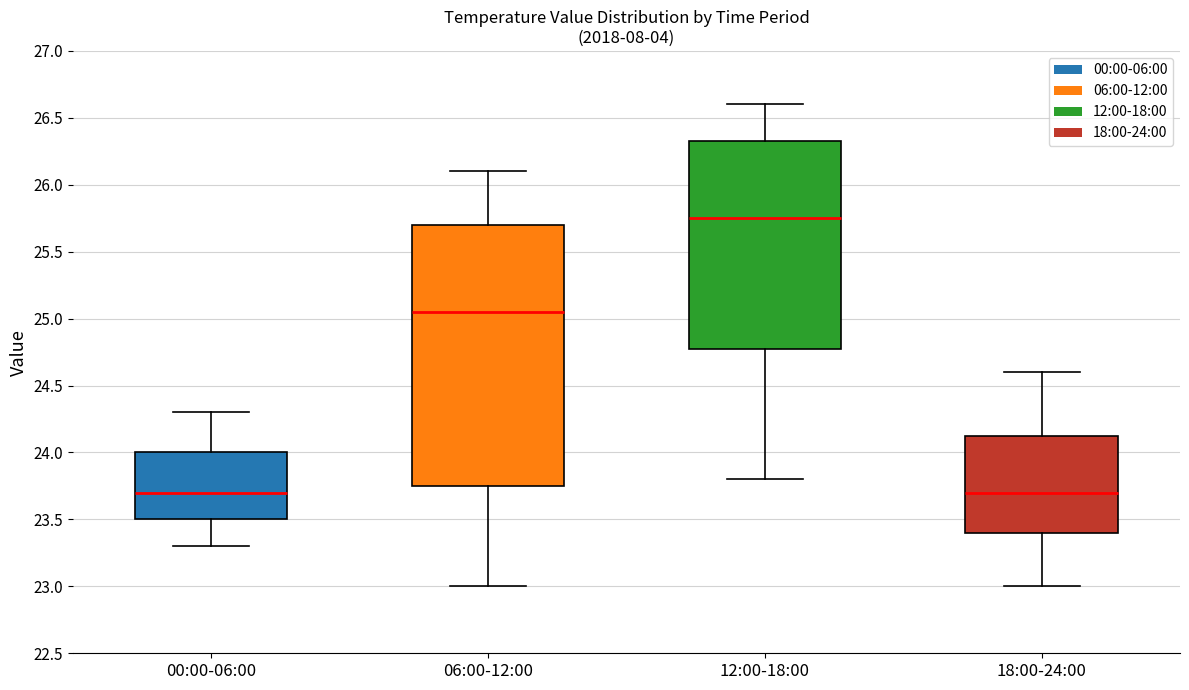

Reading left to right, transcribe this box plot: for each box, give where its median line is, the range the box spans, and where its two whiskers end, as read against the y-axis. The values are not printed on the chart, so give them approximately, as read against the axis.

00:00-06:00: median 23.70, box 23.50 to 24.00, whiskers 23.30 to 24.30
06:00-12:00: median 25.05, box 23.75 to 25.70, whiskers 23.00 to 26.10
12:00-18:00: median 25.75, box 24.80 to 26.35, whiskers 23.80 to 26.60
18:00-24:00: median 23.70, box 23.40 to 24.15, whiskers 23.00 to 24.60